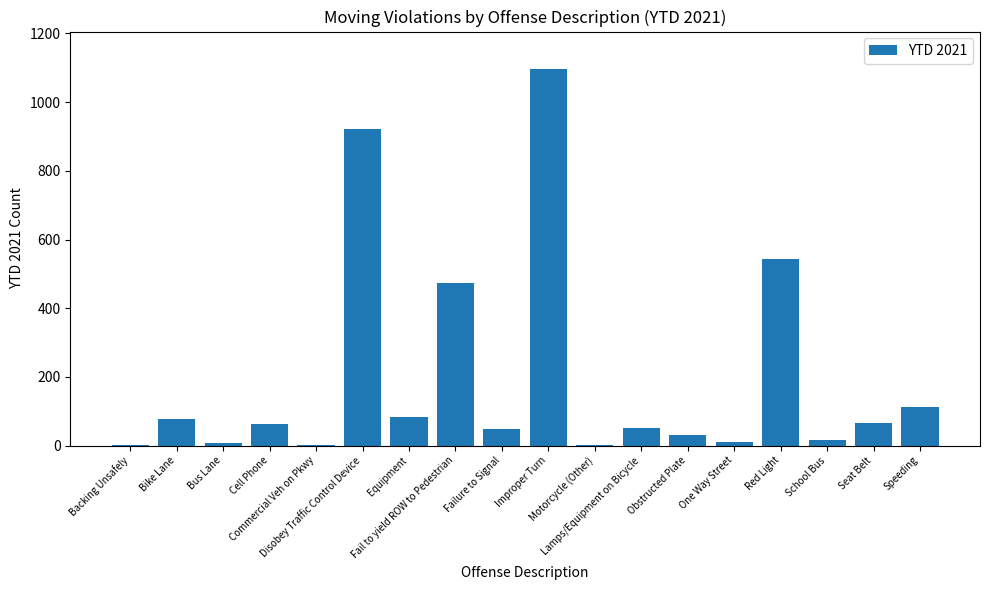

What is the sum of all values?

3608